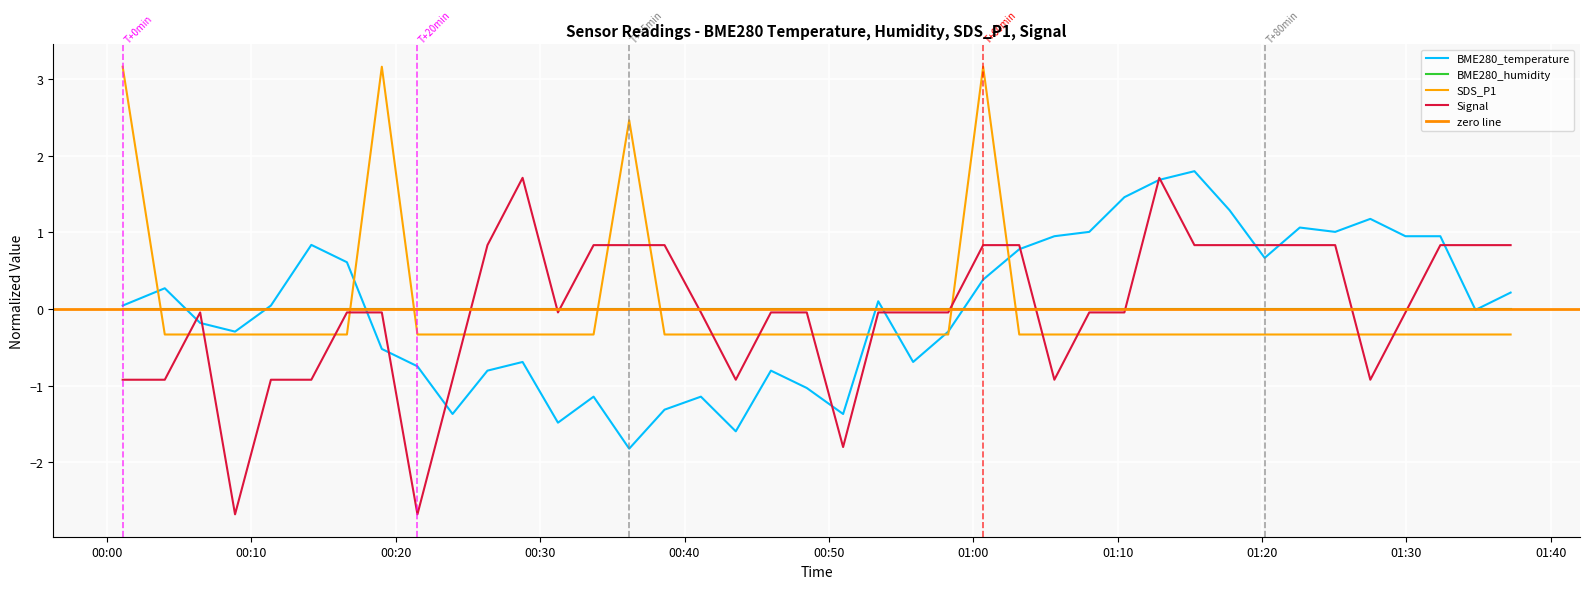

After their last crossing, which series has the higher values: SDS_P1 or Signal?

Signal